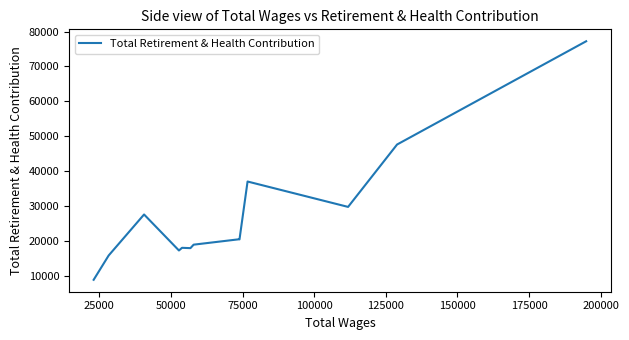

What is the difference between the maximum and minimum values?

68329